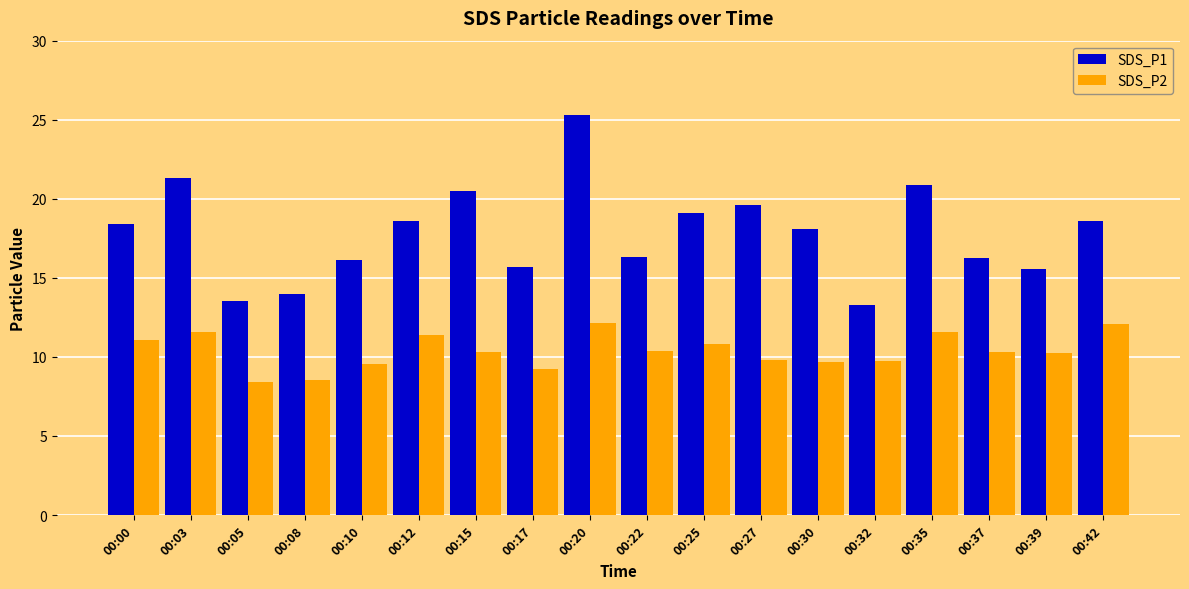

At 00:30, list the series in order from largest to smallest.

SDS_P1, SDS_P2